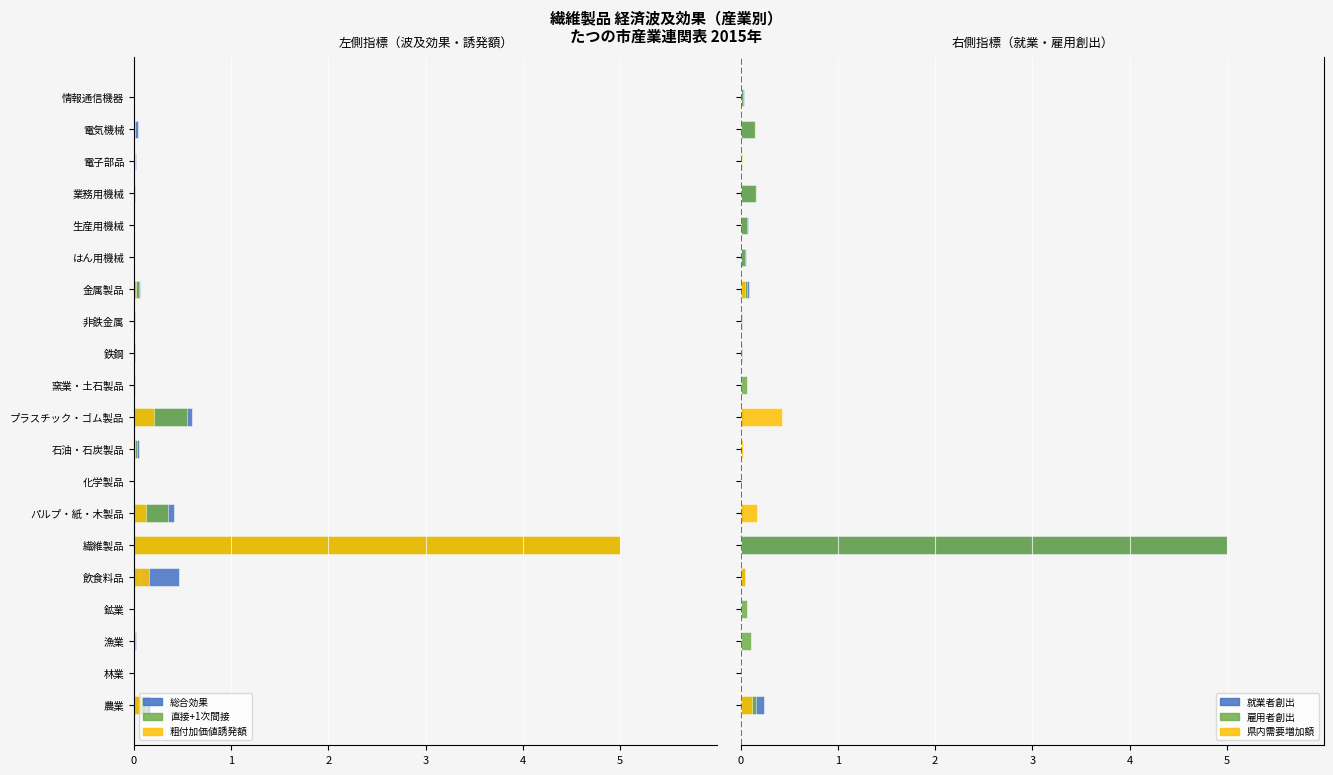

The value of 雇用者創出 at はん用機械 is 0.1. True or false?

False